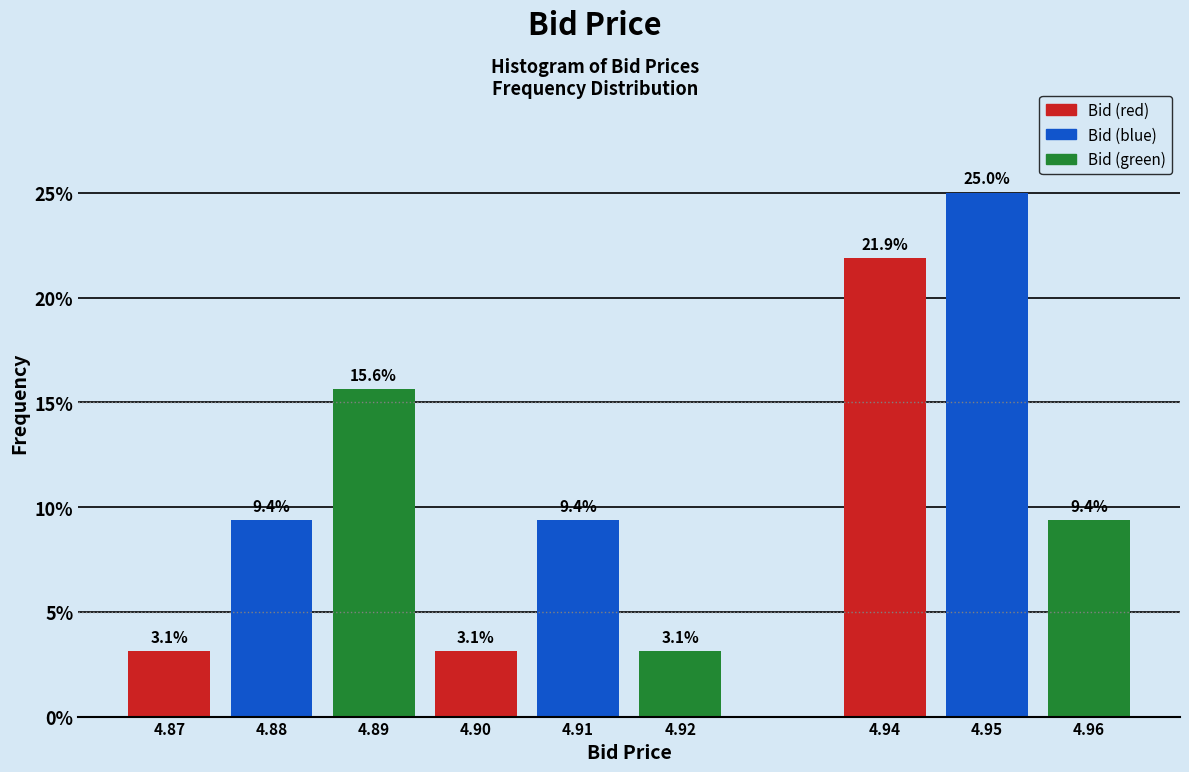

Reading right to left, extract all data points from this chart.

9.4	25.0	21.9	3.1	9.4	3.1	15.6	9.4	3.1